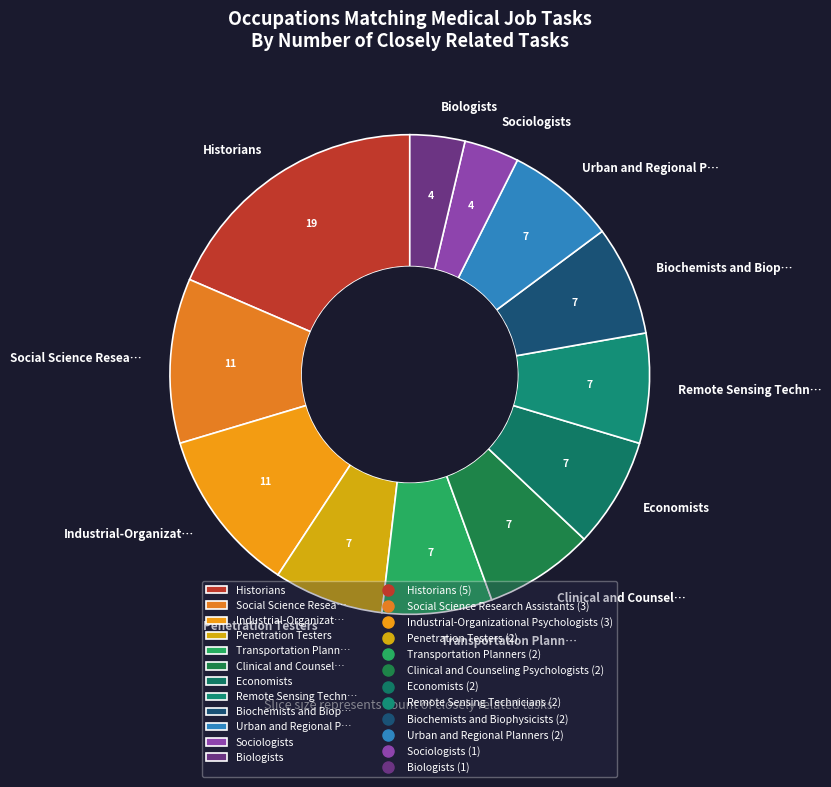

True or false: Penetration Testers accounts for 15% of the total.

False